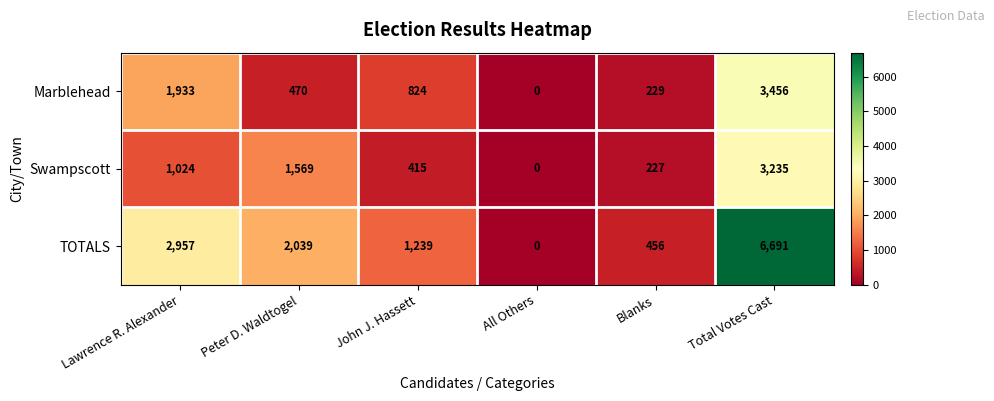

Reading left to right, extract all data points from this chart.

Marblehead: 1933	470	824	0	229	3456
Swampscott: 1024	1569	415	0	227	3235
TOTALS: 2957	2039	1239	0	456	6691